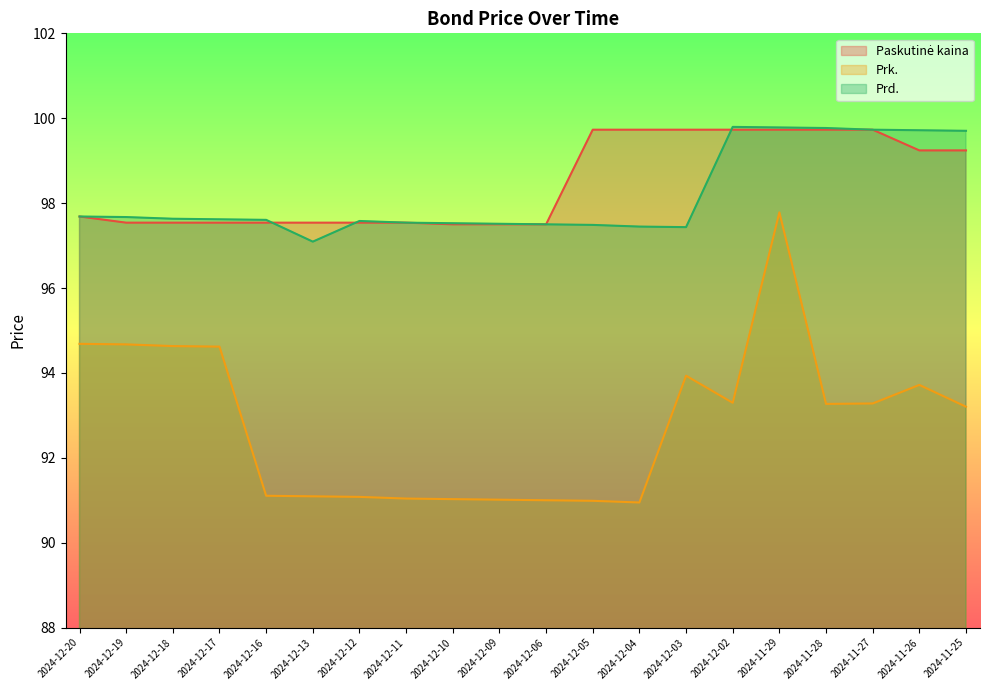

At which label is Prk. closest to 94?

2024-12-03